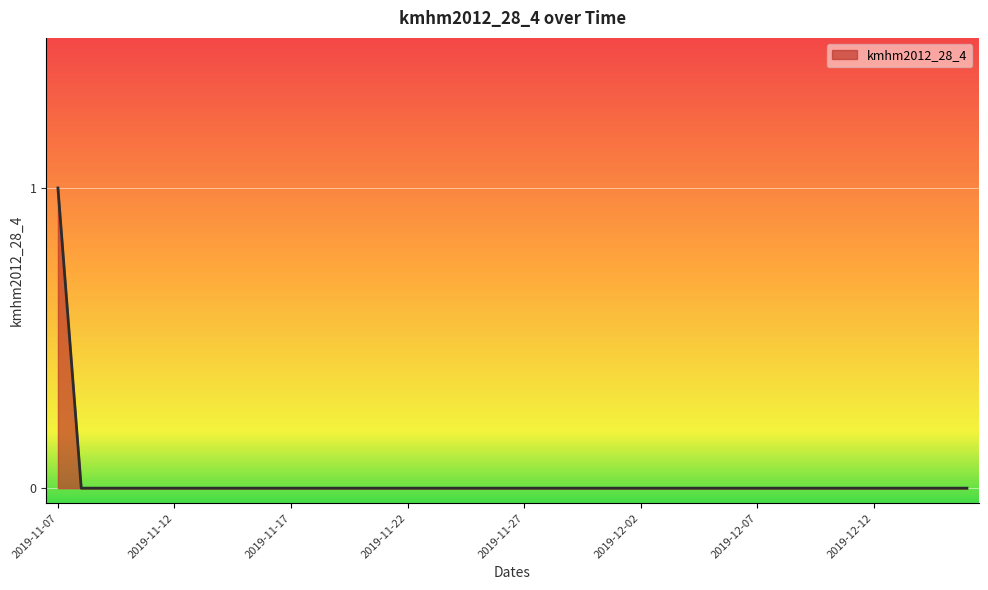

Rank the categories by value from lowest to highest.

2019-11-08, 2019-11-09, 2019-11-10, 2019-11-11, 2019-11-12, 2019-11-13, 2019-11-14, 2019-11-15, 2019-11-16, 2019-11-17, 2019-11-18, 2019-11-19, 2019-11-20, 2019-11-21, 2019-11-22, 2019-11-23, 2019-11-24, 2019-11-25, 2019-11-26, 2019-11-27, 2019-11-28, 2019-11-29, 2019-11-30, 2019-12-01, 2019-12-02, 2019-12-03, 2019-12-04, 2019-12-05, 2019-12-06, 2019-12-07, 2019-12-08, 2019-12-09, 2019-12-10, 2019-12-11, 2019-12-12, 2019-12-13, 2019-12-14, 2019-12-15, 2019-12-16, 2019-11-07